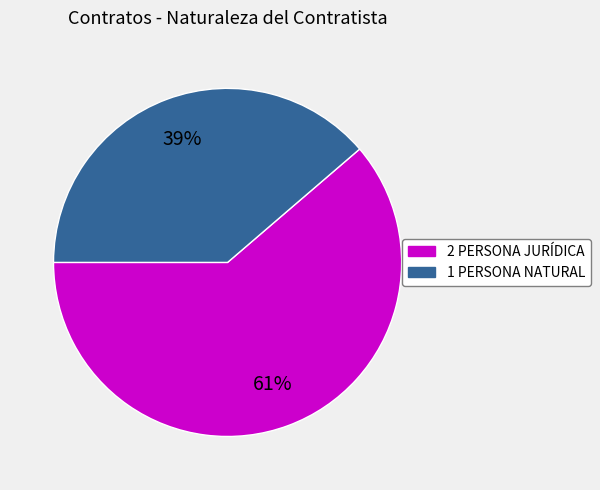

How many segments does this pie chart have?

2